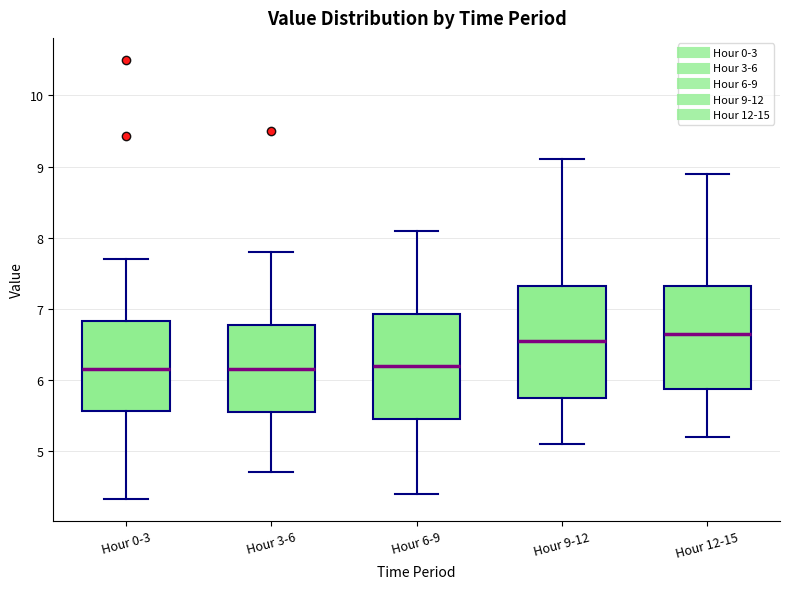

Reading left to right, read every box against the y-axis: the position of its median line, the range the box covers, and the ends of its whiskers. The values are not printed on the chart, so give them approximately, as read against the axis.

Hour 0-3: median 6.2, box 5.6 to 6.8, whiskers 4.3 to 7.7
Hour 3-6: median 6.2, box 5.6 to 6.8, whiskers 4.7 to 7.8
Hour 6-9: median 6.2, box 5.5 to 6.9, whiskers 4.4 to 8.1
Hour 9-12: median 6.6, box 5.8 to 7.3, whiskers 5.1 to 9.1
Hour 12-15: median 6.7, box 5.9 to 7.3, whiskers 5.2 to 8.9